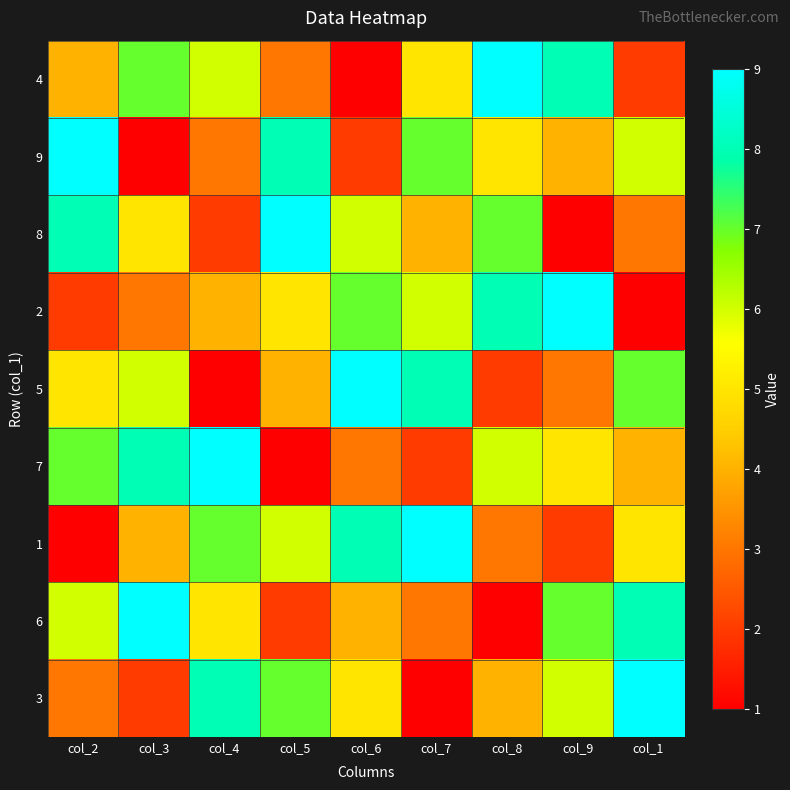

Which label corresponds to the smallest value in the chart?

col_6